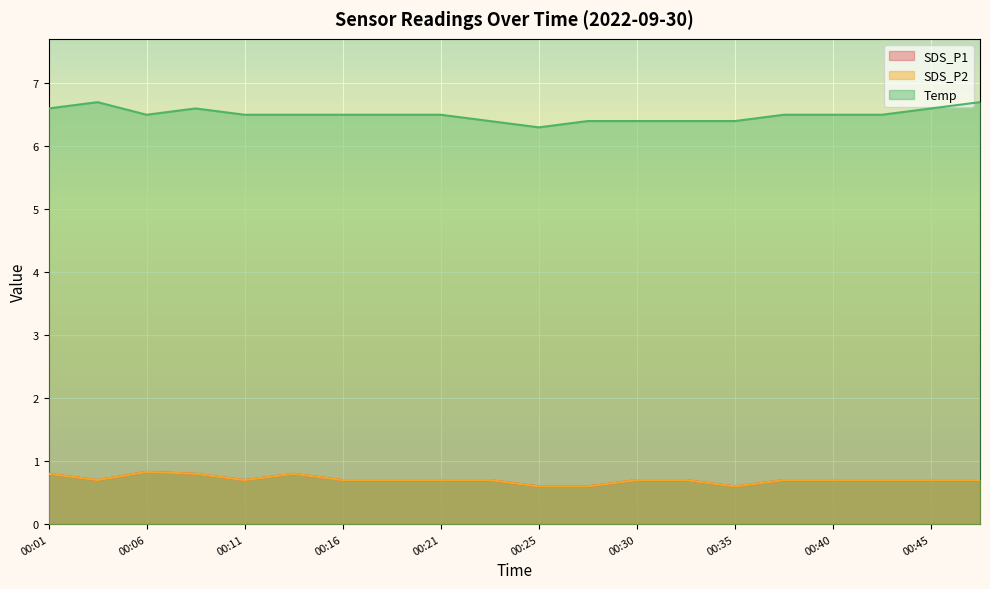

Reading left to right, list all the values displayed in this chart.

SDS_P1: 00:01=0.8	00:03=0.7	00:06=0.8	00:08=0.8	00:11=0.7	00:13=0.8	00:16=0.7	00:18=0.7	00:21=0.7	00:23=0.7	00:25=0.6	00:28=0.6	00:30=0.7	00:33=0.7	00:35=0.6	00:38=0.7	00:40=0.7	00:42=0.7	00:45=0.7	00:48=0.7
SDS_P2: 00:01=0.8	00:03=0.7	00:06=0.8	00:08=0.8	00:11=0.7	00:13=0.8	00:16=0.7	00:18=0.7	00:21=0.7	00:23=0.7	00:25=0.6	00:28=0.6	00:30=0.7	00:33=0.7	00:35=0.6	00:38=0.7	00:40=0.7	00:42=0.7	00:45=0.7	00:48=0.7
Temp: 00:01=6.6	00:03=6.7	00:06=6.5	00:08=6.6	00:11=6.5	00:13=6.5	00:16=6.5	00:18=6.5	00:21=6.5	00:23=6.4	00:25=6.3	00:28=6.4	00:30=6.4	00:33=6.4	00:35=6.4	00:38=6.5	00:40=6.5	00:42=6.5	00:45=6.6	00:48=6.7